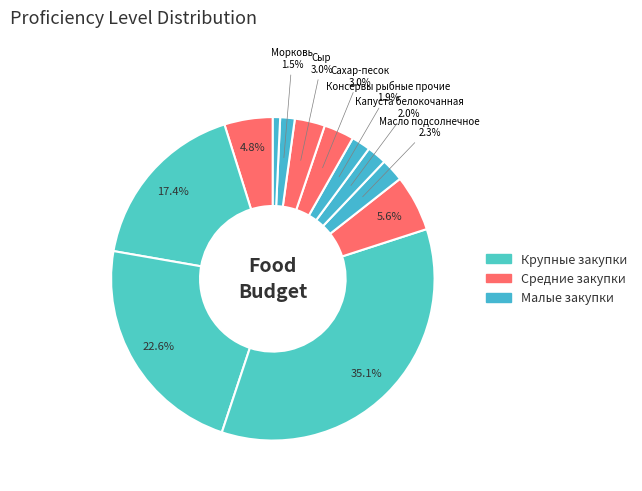

Rank the categories by value from lowest to highest.

Изюм, Морковь, Консервы рыбные прочие, Капуста белокочанная, Масло подсолнечное, Сахар-песок, Сыр, Картофель, Рыба, Масло сливочное, Молоко, Мясо говядина